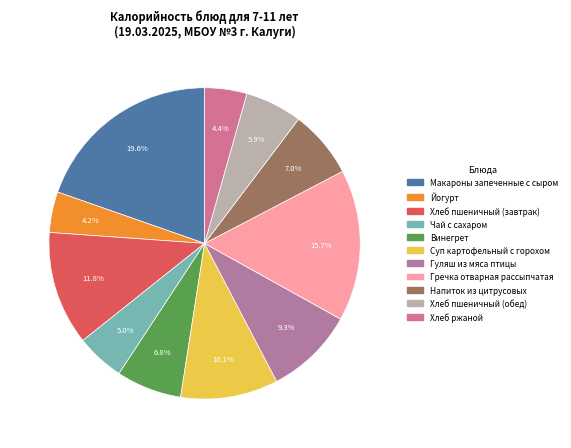

To the nearest percent, what portion does Макароны запеченные с сыром represent?

20%